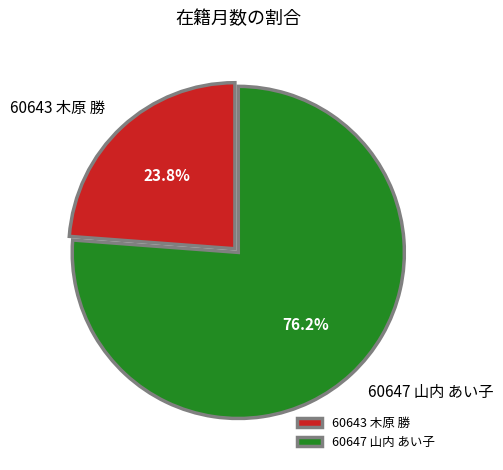

How many segments does this pie chart have?

2